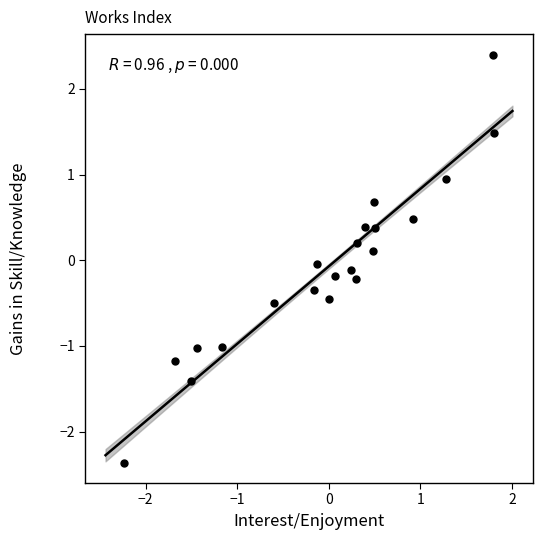

What is the range of Y values (max minus min)?

4.8